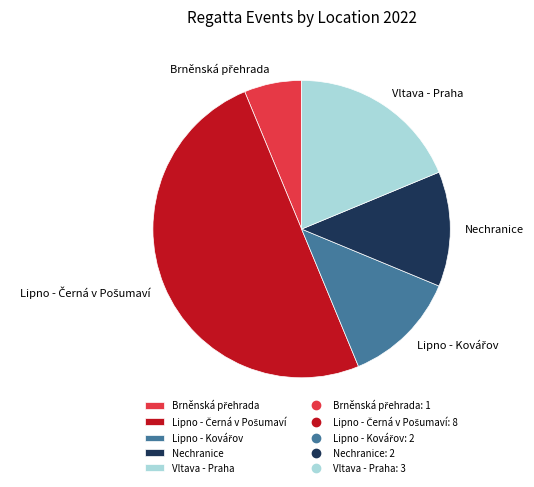

True or false: Nechranice accounts for 1% of the total.

False